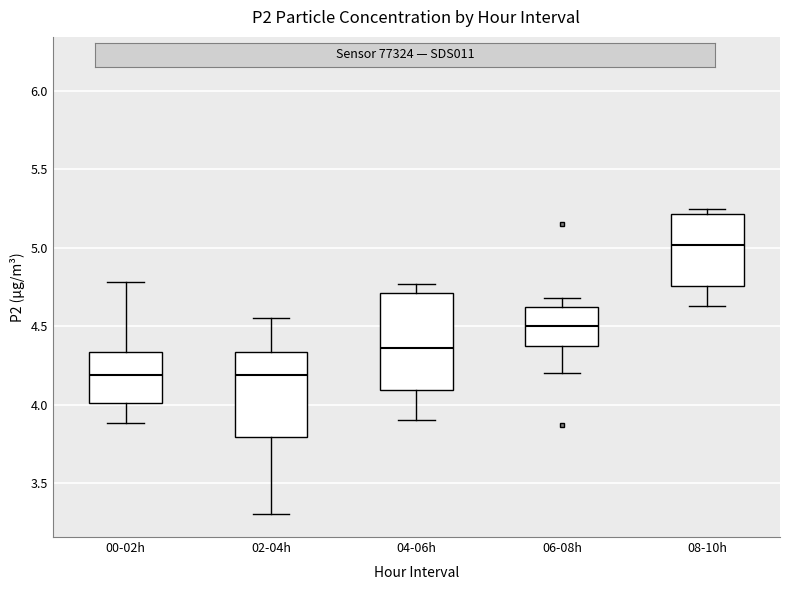

Comparing the boxes themselves (not the whiskers), which one is the tallest?

04-06h